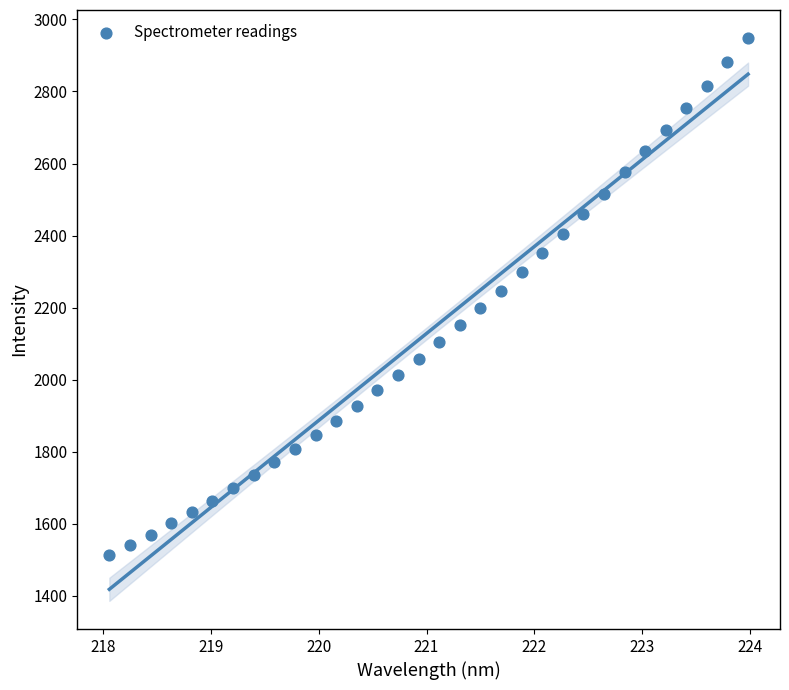

What is the range of Y values (max minus min)?

1436.3